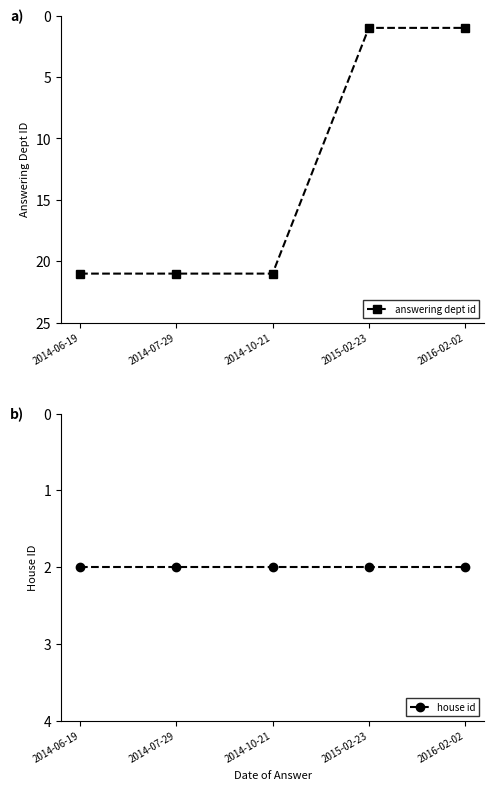

Reading left to right, list all the values displayed in this chart.

answering dept id: 2014-06-19=21	2014-07-29=21	2014-10-21=21	2015-02-23=1	2016-02-02=1
house id: 2014-06-19=2	2014-07-29=2	2014-10-21=2	2015-02-23=2	2016-02-02=2